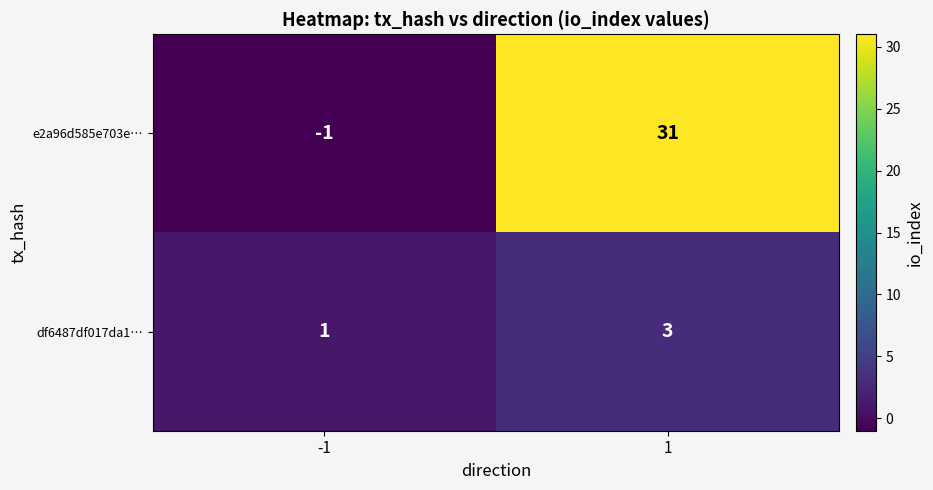

What is the total value across all series at 1?

34